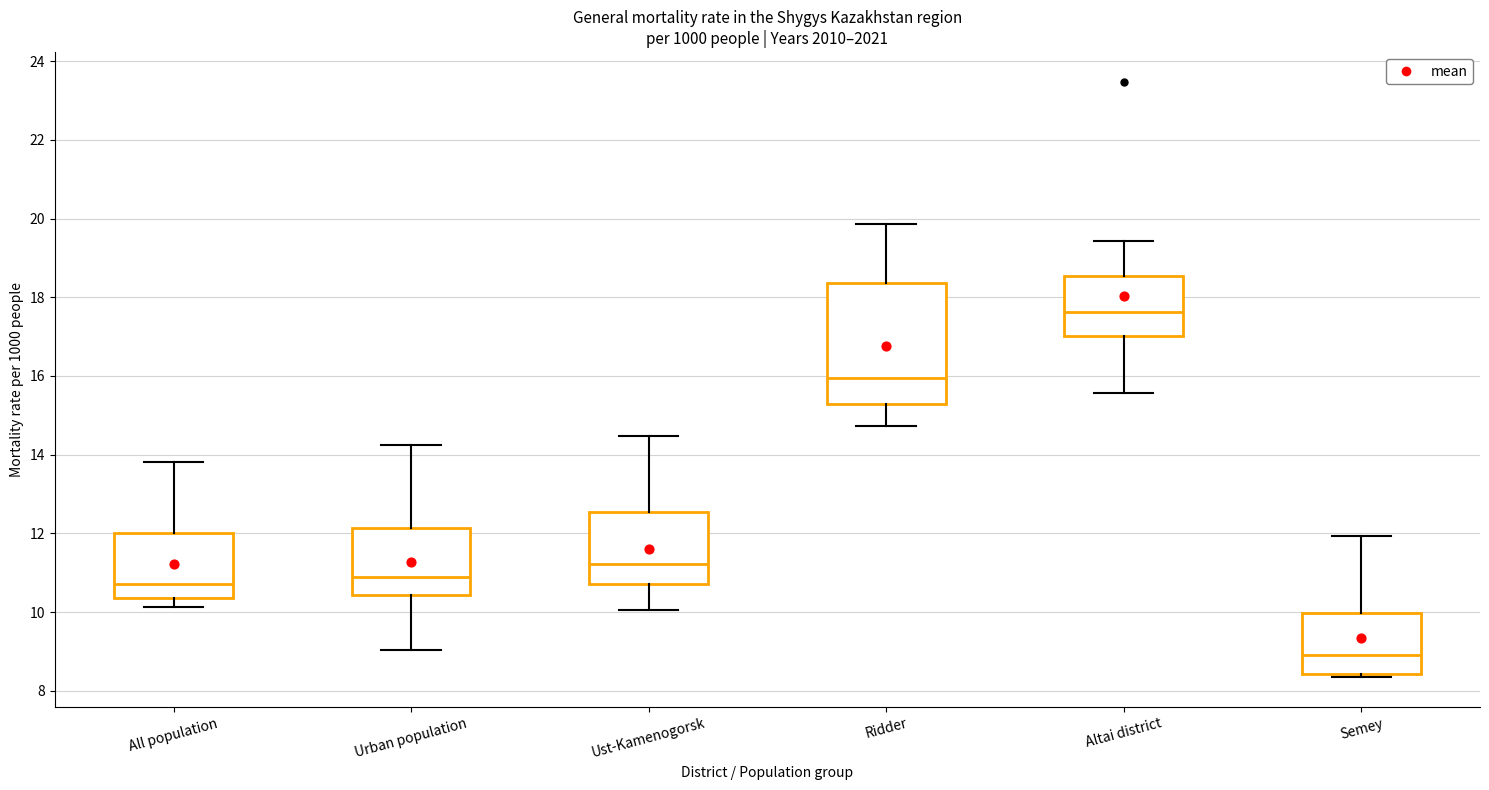

Reading left to right, transcribe this box plot: for each box, give where its median line is, the range the box spans, and where its two whiskers end, as read against the y-axis. The values are not printed on the chart, so give them approximately, as read against the axis.

All population: median 10.8, box 10.4 to 12.0, whiskers 10.2 to 13.8
Urban population: median 10.8, box 10.4 to 12.2, whiskers 9.0 to 14.2
Ust-Kamenogorsk: median 11.2, box 10.8 to 12.6, whiskers 10.0 to 14.4
Ridder: median 16.0, box 15.2 to 18.4, whiskers 14.8 to 19.8
Altai district: median 17.6, box 17.0 to 18.6, whiskers 15.6 to 19.4
Semey: median 9.0, box 8.4 to 10.0, whiskers 8.4 (just below the box's lower edge) to 12.0